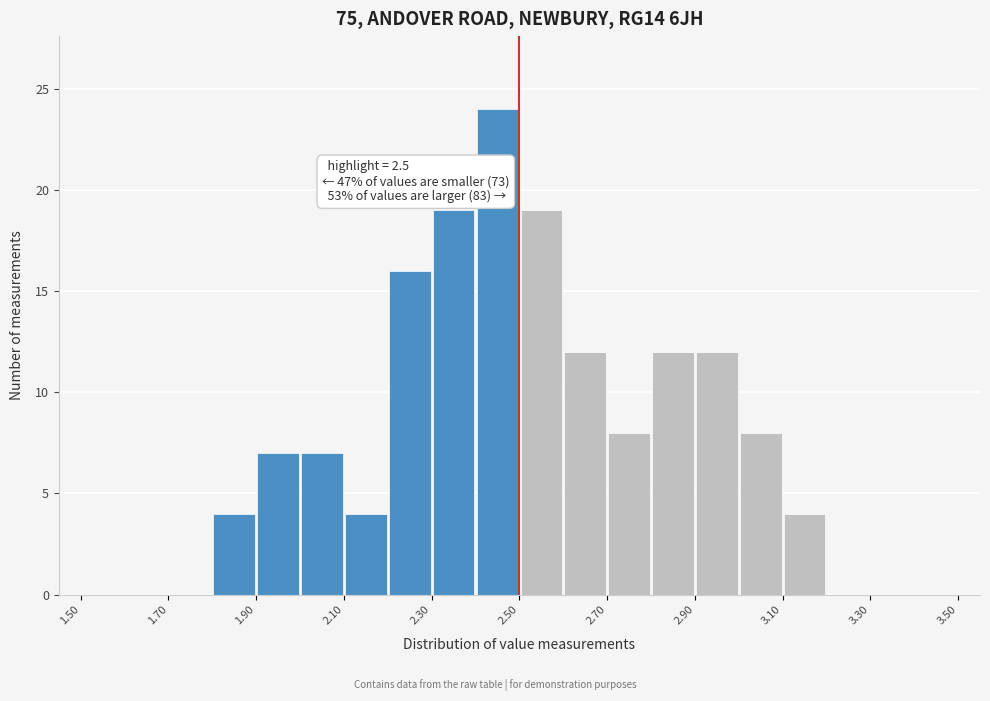

Which range on the x-axis has the tallest bar?

2.4 to 2.5